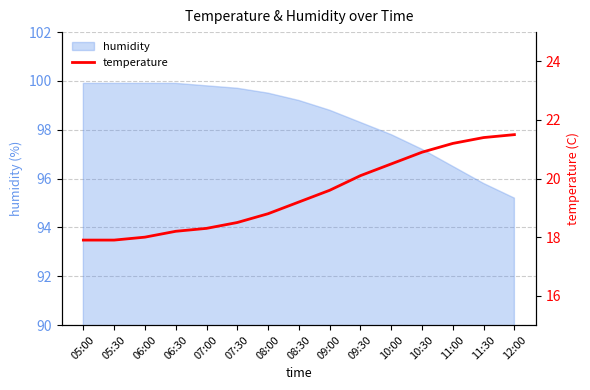

Count the number of values greater than 19.

8